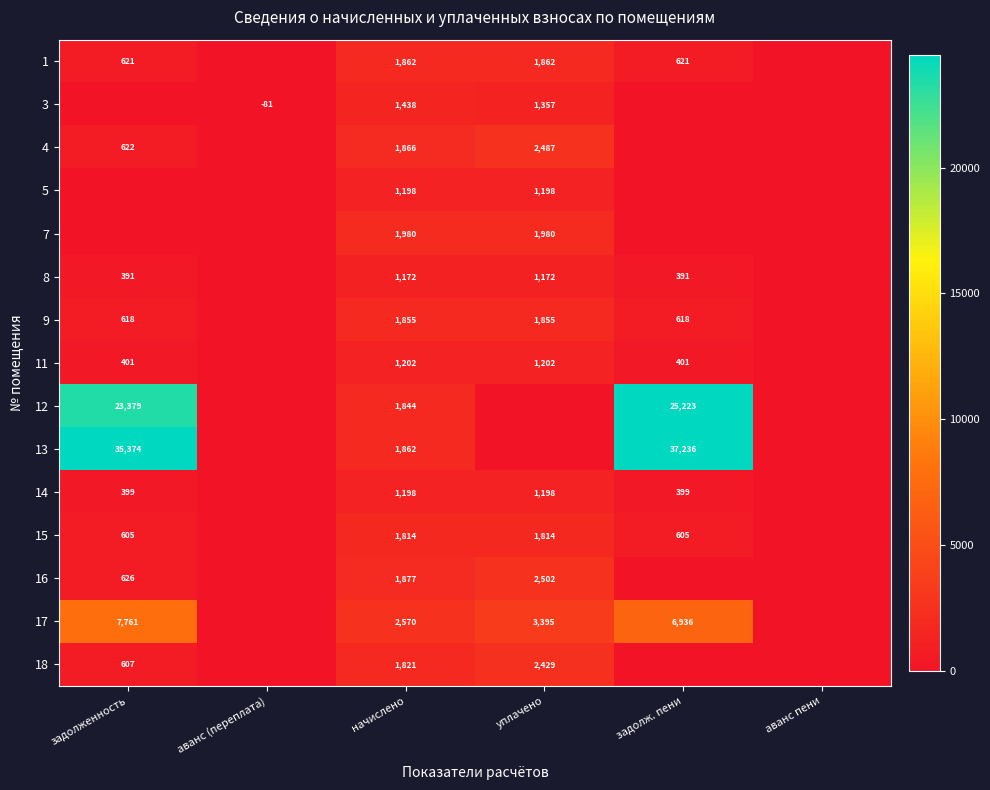

What is the total value across all series at начислено?

25559